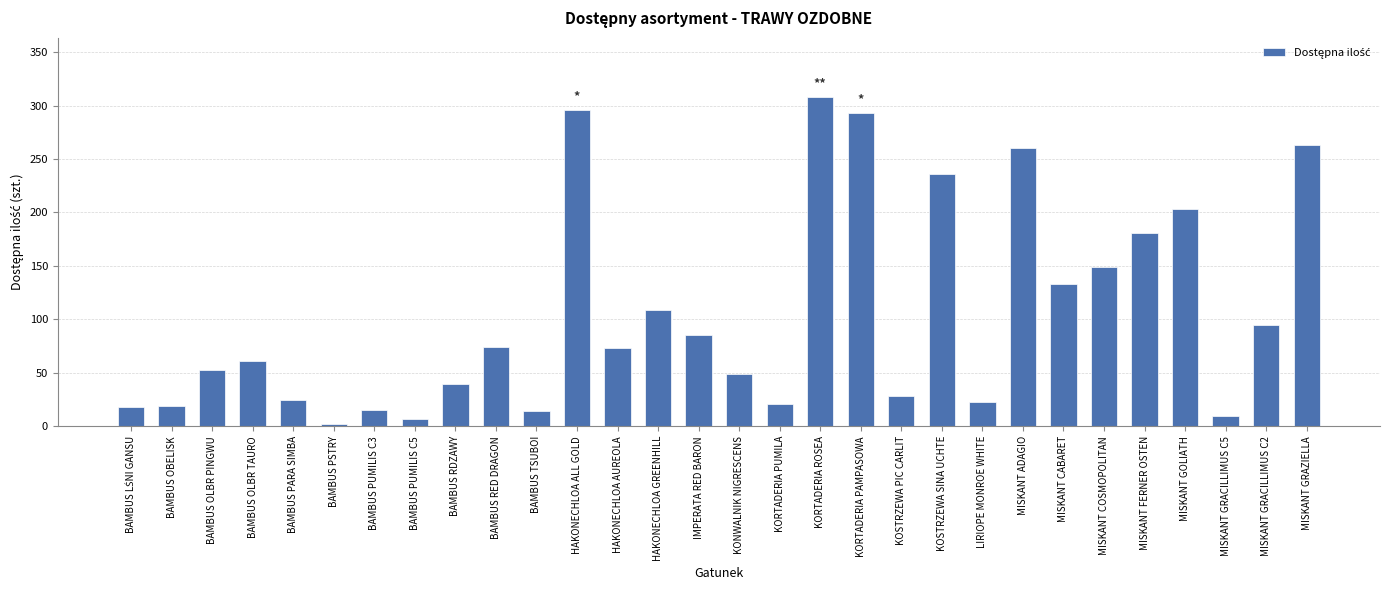

What is the maximum value shown in the chart?

308